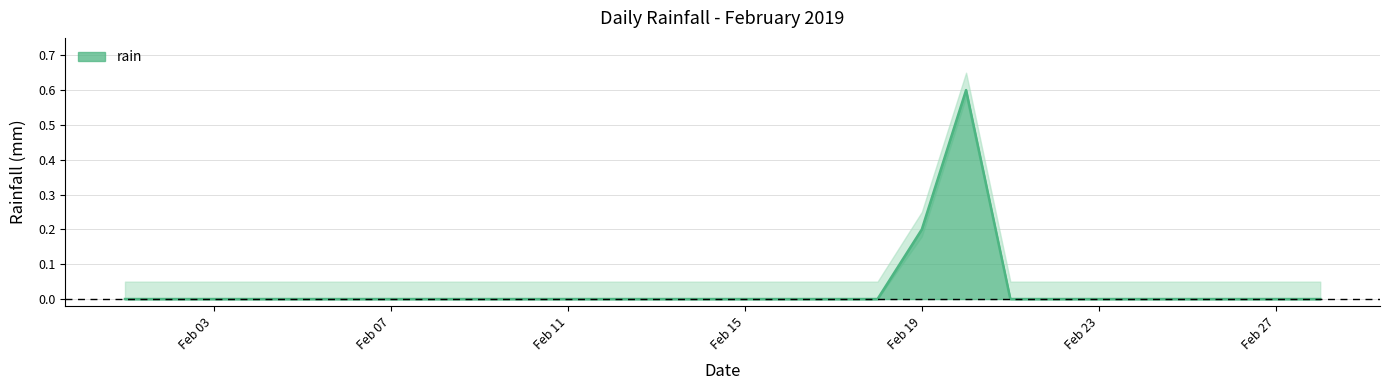

The rain series shows 0.2 at Feb 19. True or false?

True